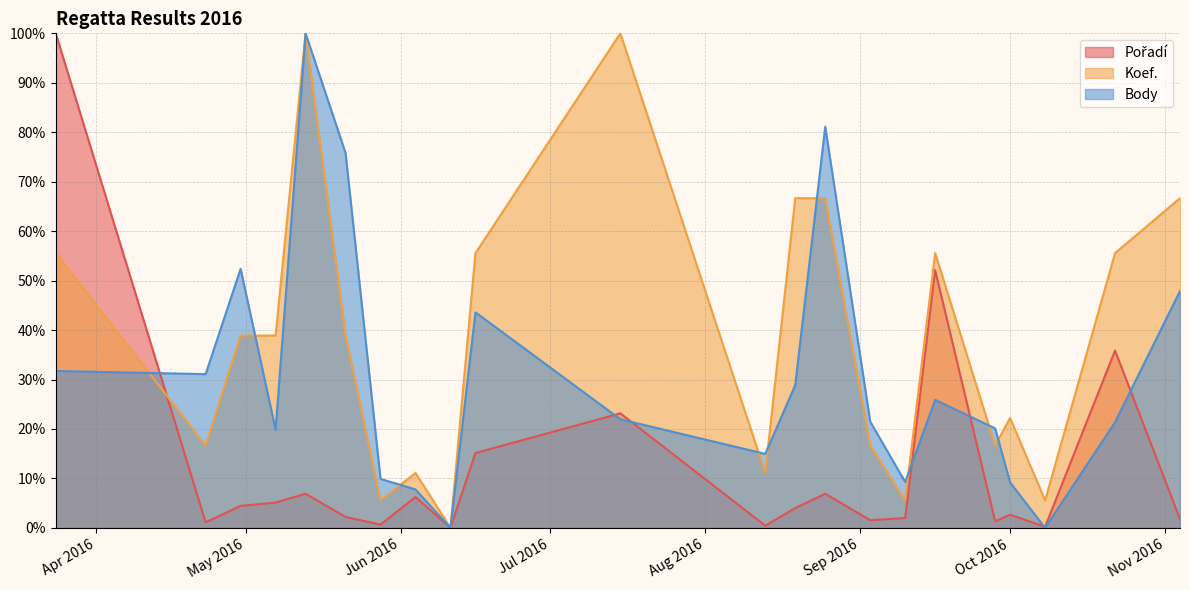

How many values in Body are above zero?

20